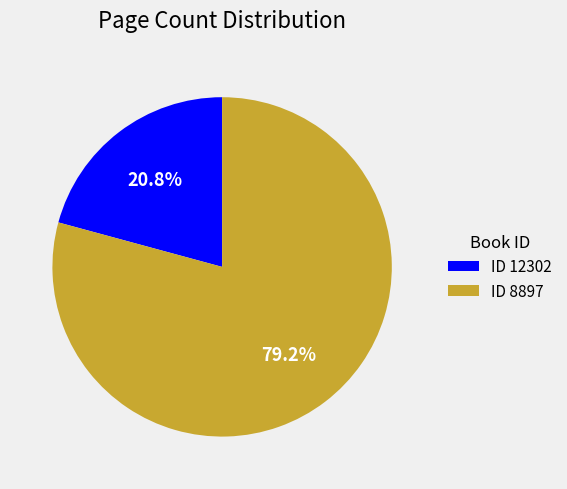

Which slice is the largest?

ID 8897